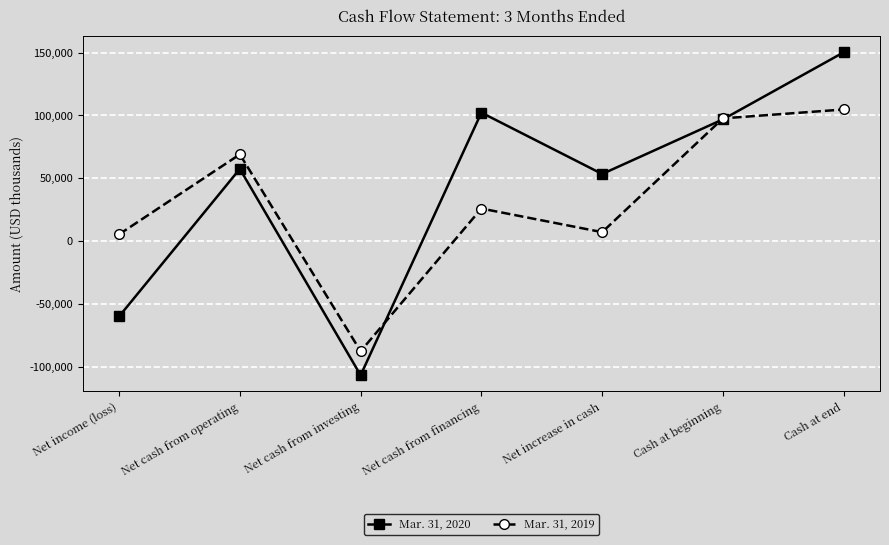

What is the difference between the highest and lowest values at Net cash from investing?

19068